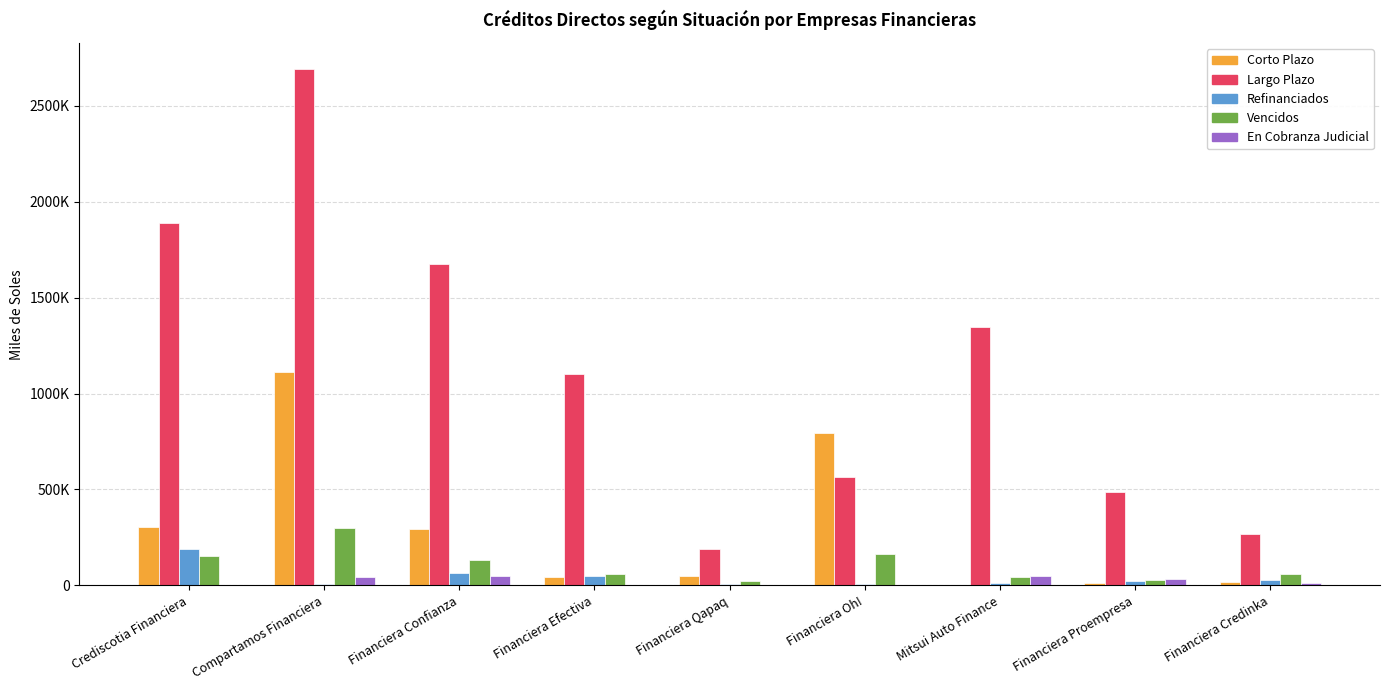

What is the difference between the second highest and second lowest values in the Corto Plazo series?

782759.5